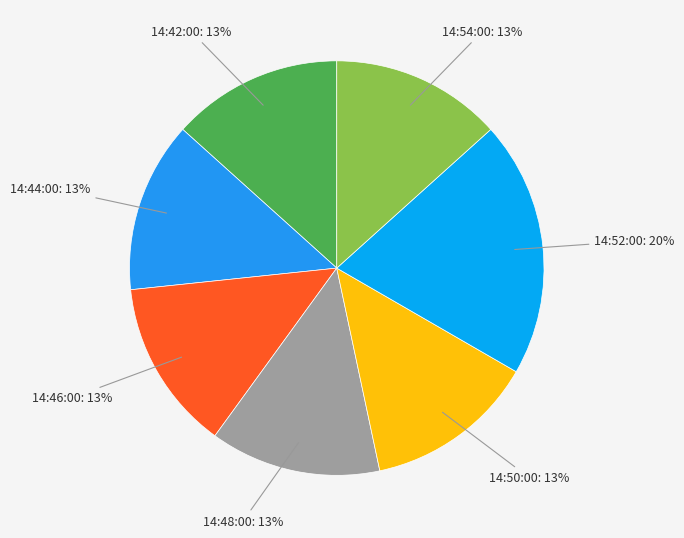

Combined, do 14:44:00 and 14:54:00 account for over 50%?

No